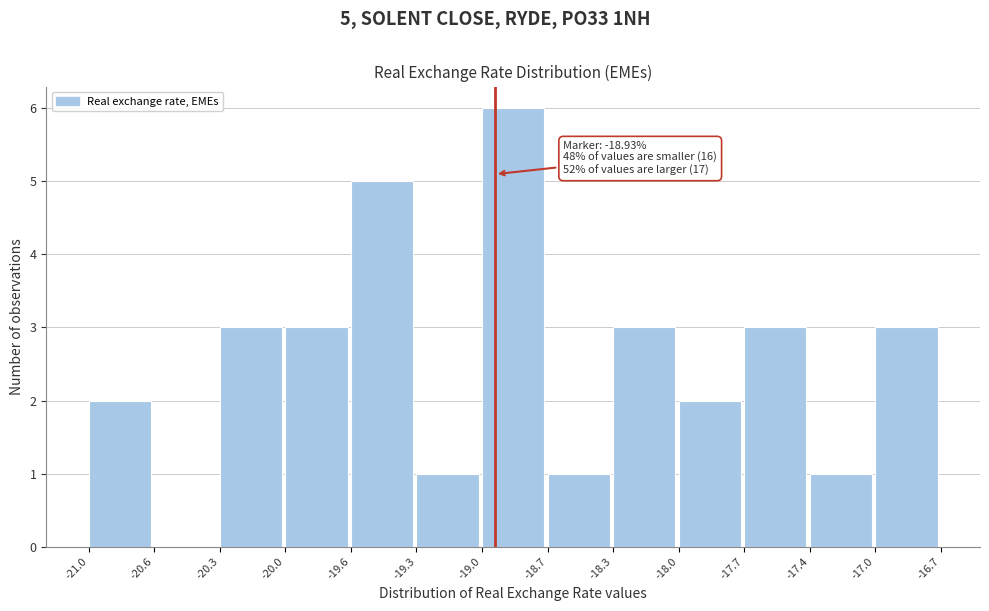

Reading left to right, extract all data points from this chart.

-21.0=2	-20.6=0	-20.3=3	-20.0=3	-19.6=5	-19.3=1	-19.0=6	-18.7=1	-18.3=3	-18.0=2	-17.7=3	-17.4=1	-17.0=3